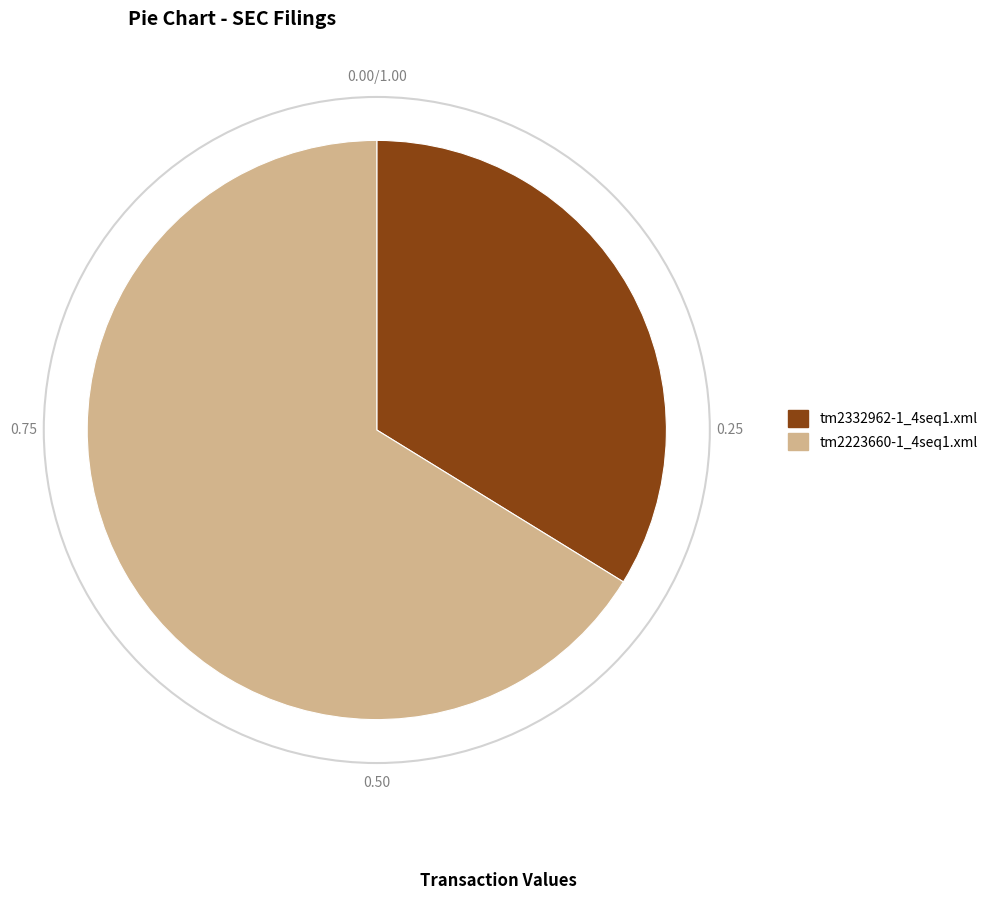

Is the sum of tm2332962-1_4seq1.xml and tm2223660-1_4seq1.xml greater than half?

Yes